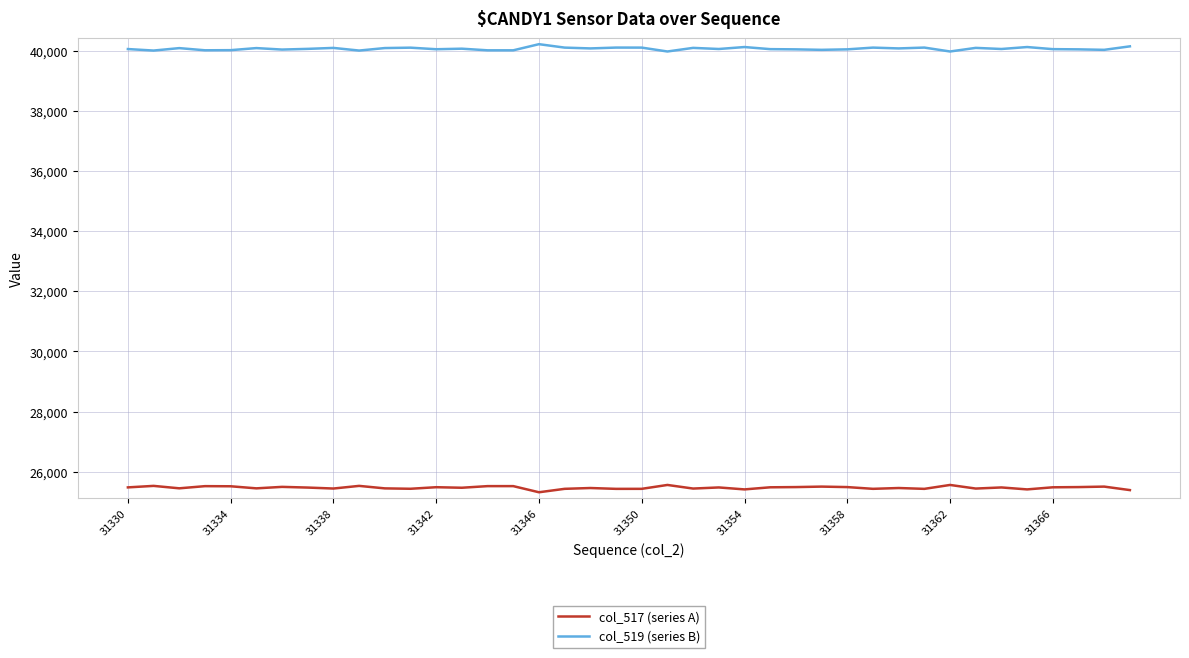

How many distinct data groups are displayed?

2